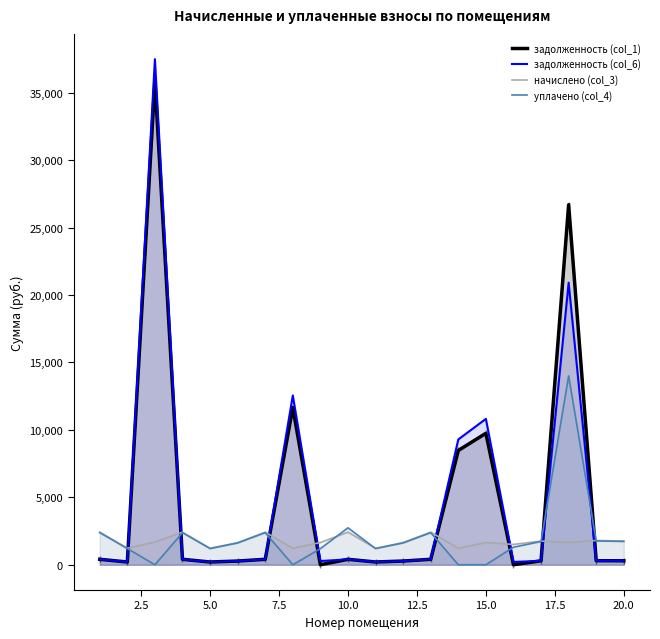

What is the greatest value displayed?

37480.7